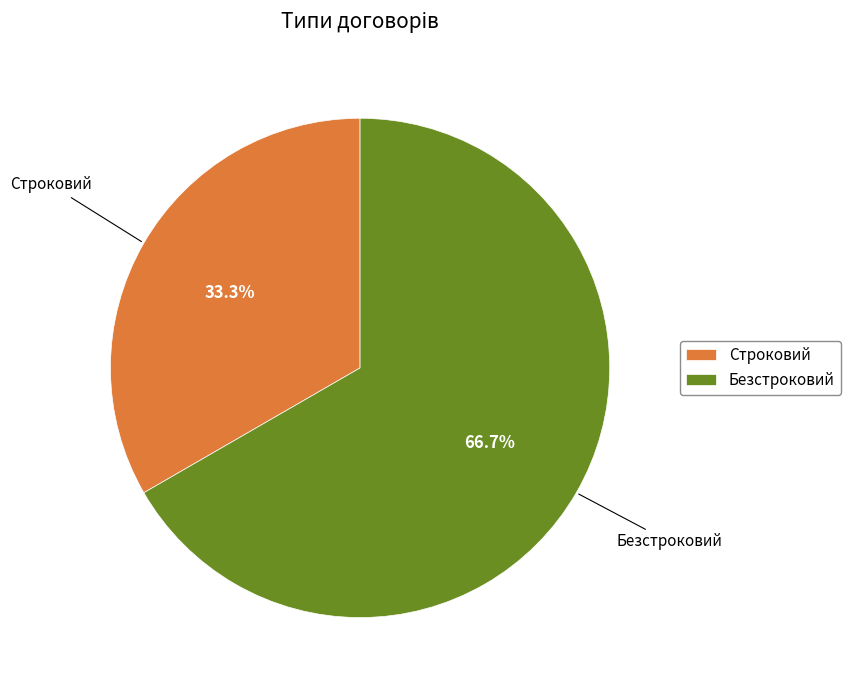

To the nearest percent, what portion does Безстроковий represent?

67%